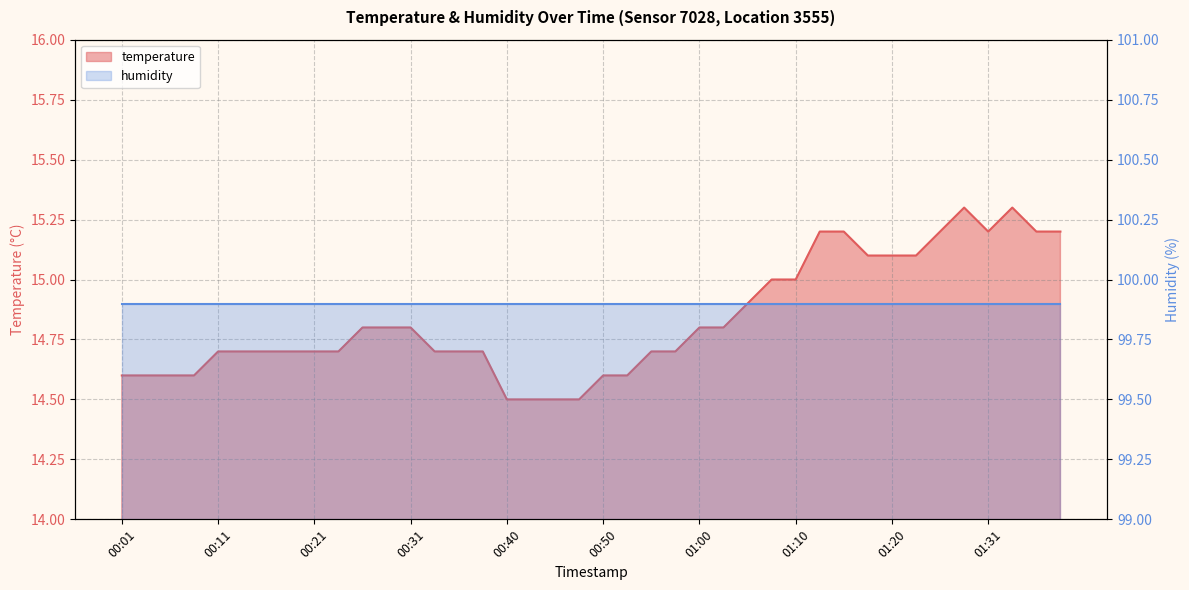

List the labels in order of value, smallest first.

00:40, 00:43, 00:45, 00:48, 00:01, 00:04, 00:06, 00:09, 00:50, 00:53, 00:11, 00:14, 00:16, 00:18, 00:21, 00:23, 00:33, 00:36, 00:38, 00:55, 00:58, 00:26, 00:28, 00:31, 01:00, 01:03, 01:05, 01:08, 01:10, 01:18, 01:20, 01:23, 01:13, 01:15, 01:26, 01:31, 01:36, 01:38, 01:28, 01:33